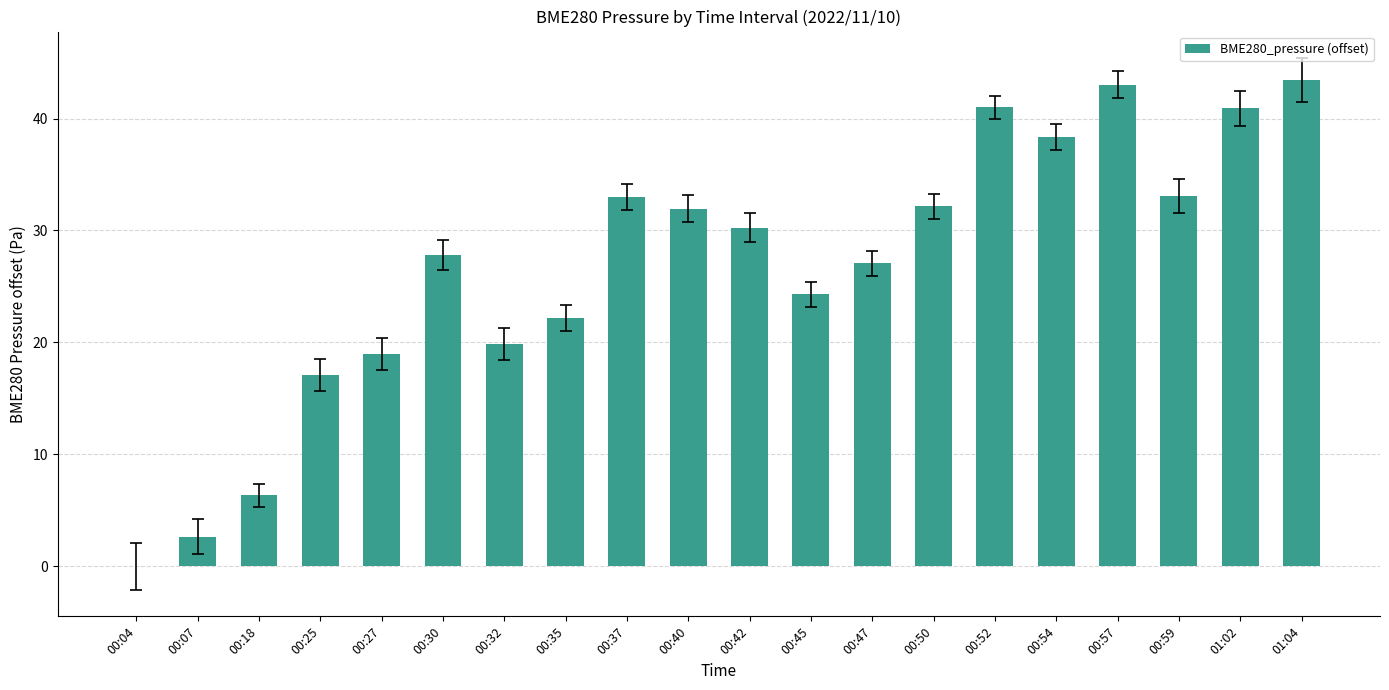

What is the sum of all values?

533.4